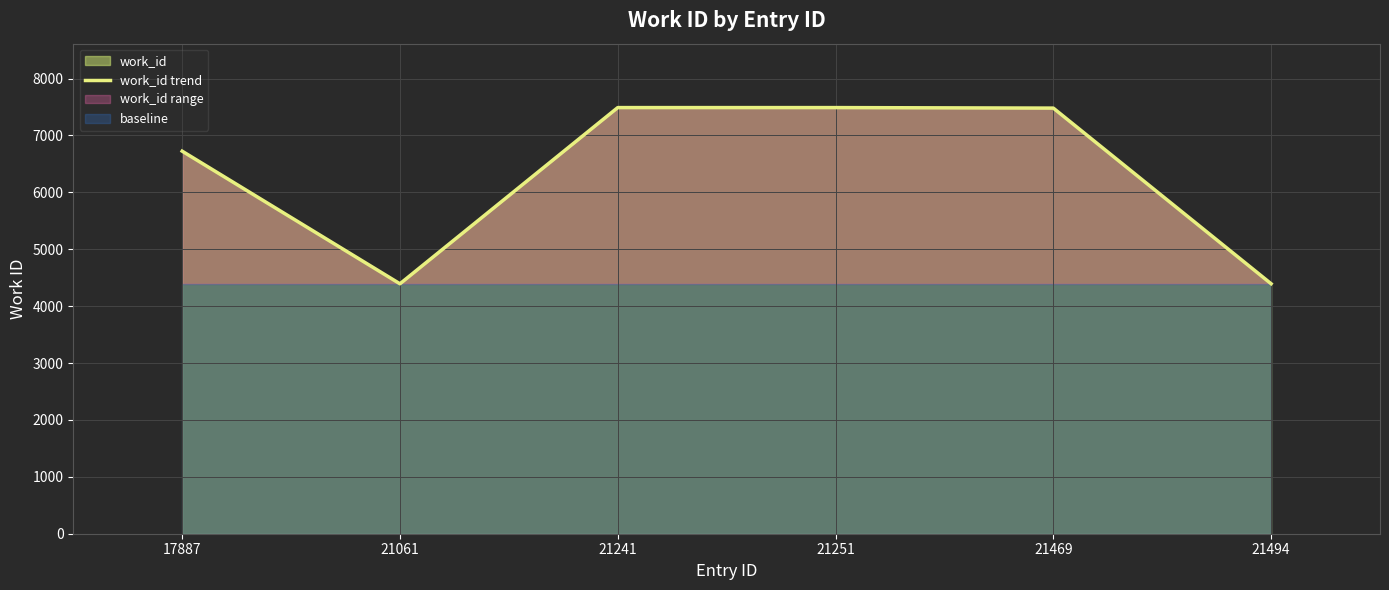

What is the minimum value shown in the chart?

4393